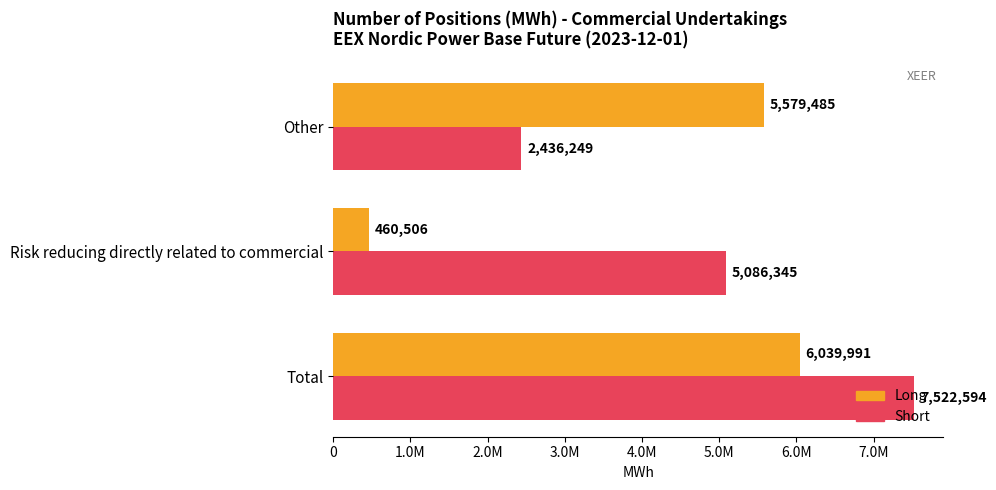

Reading right to left, extract all data points from this chart.

Long: 5579485	460506	6039991
Short: 2436249	5086345	7522594